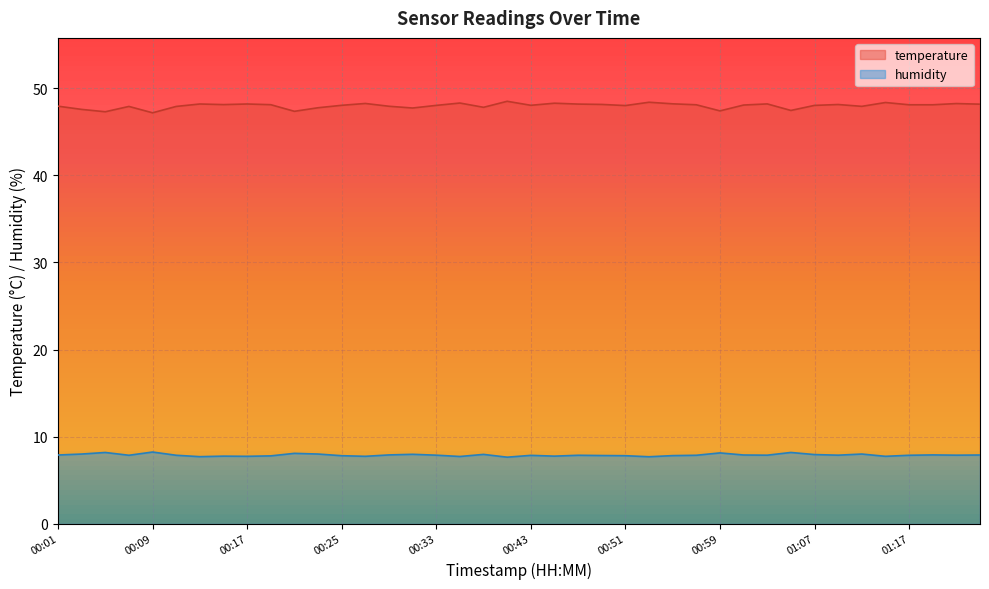

Is the value of temperature at 00:28 greater than the value of humidity at 00:01?

Yes